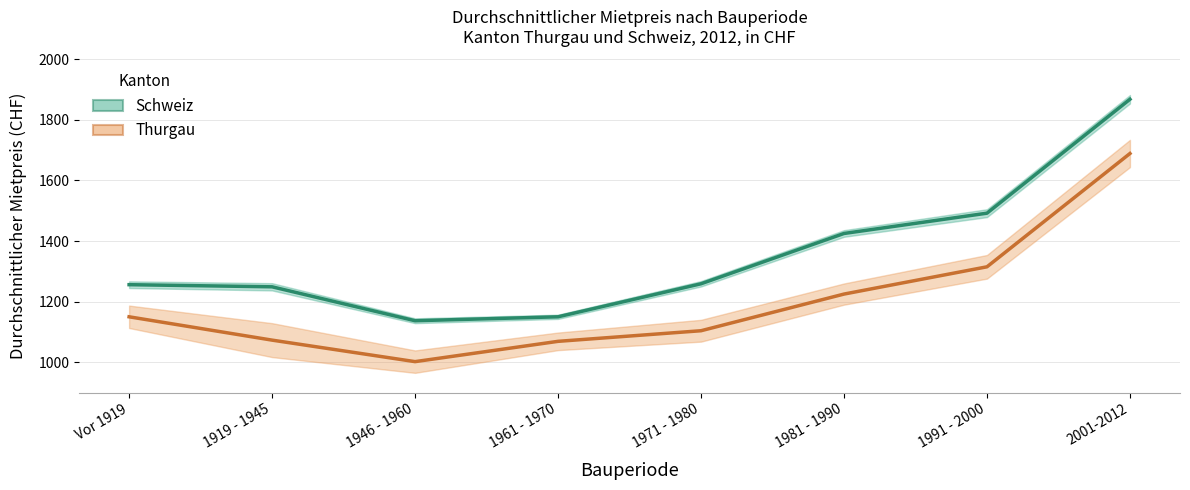

What is the label of the 8th point from the left?

2001-2012